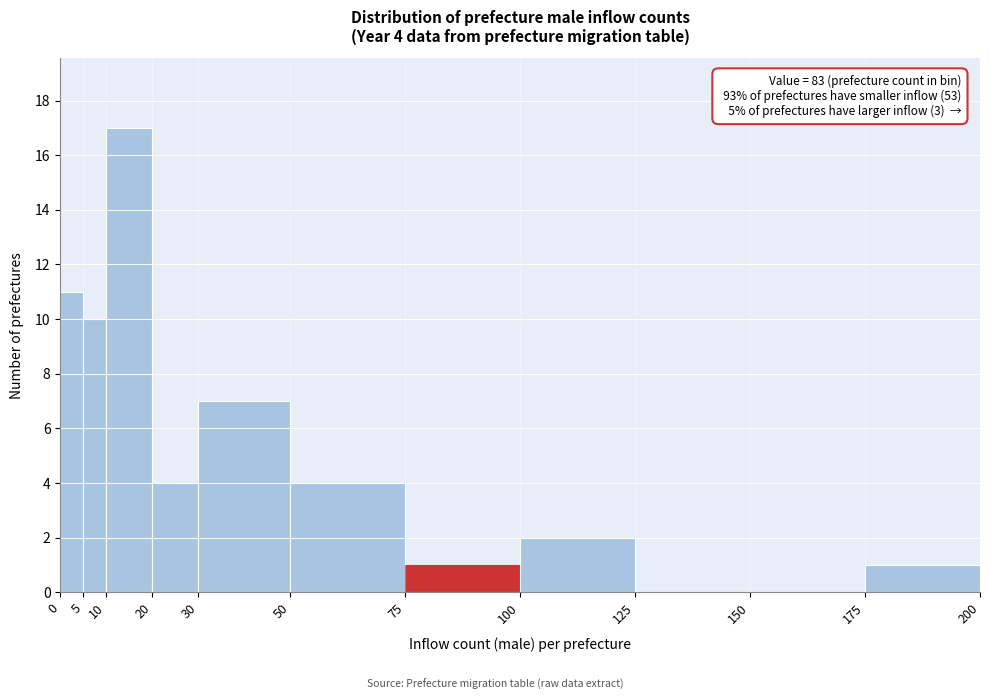

Which range on the x-axis has the tallest bar?

10 to 20